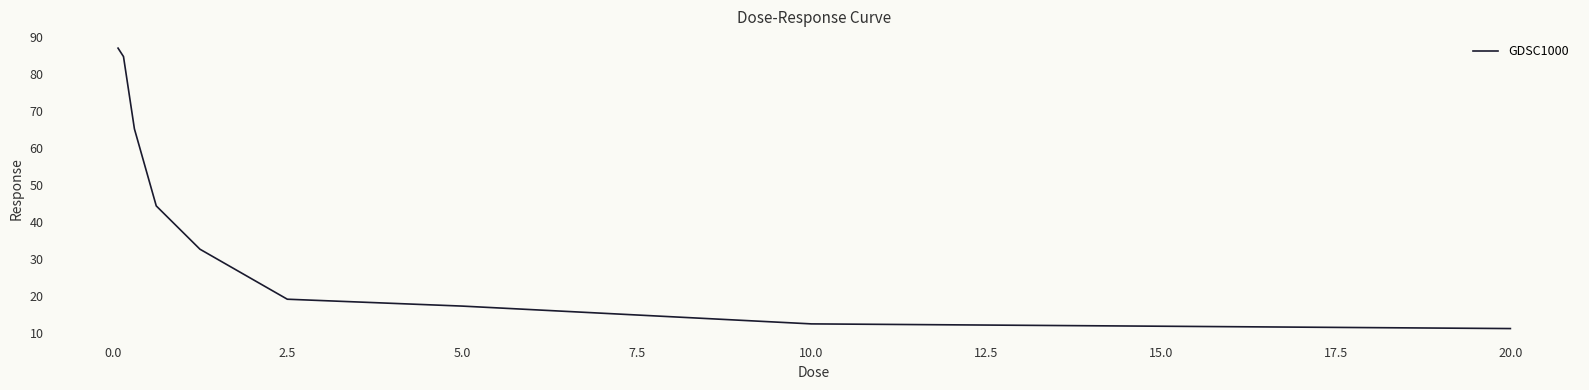

What is the smallest value displayed?

11.2